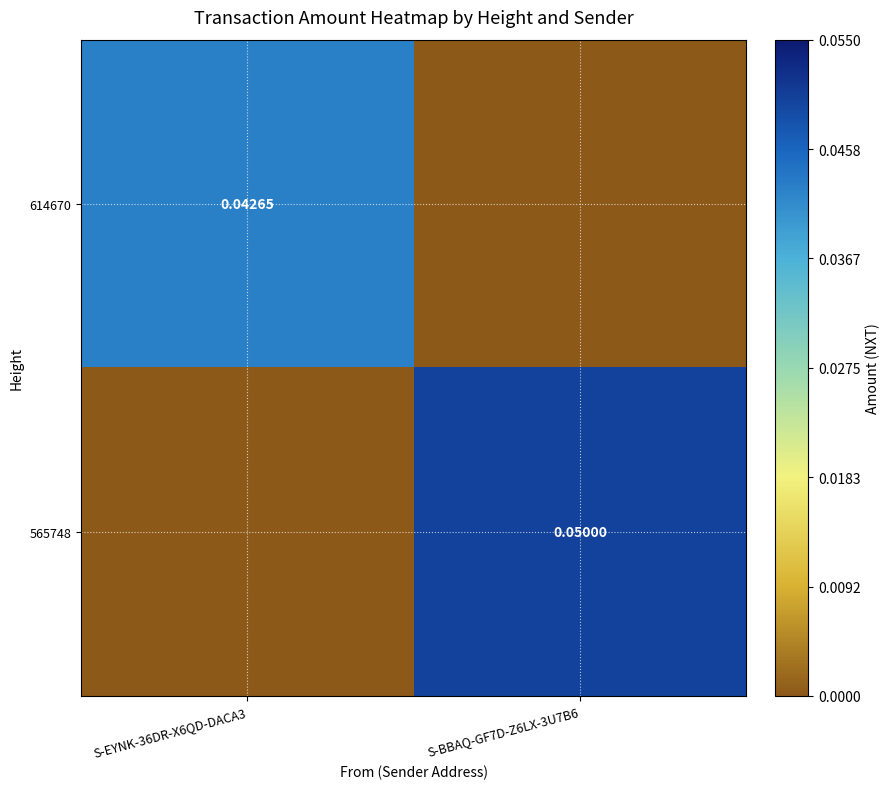

List the series in order of their peak value, lowest first.

614670, 565748